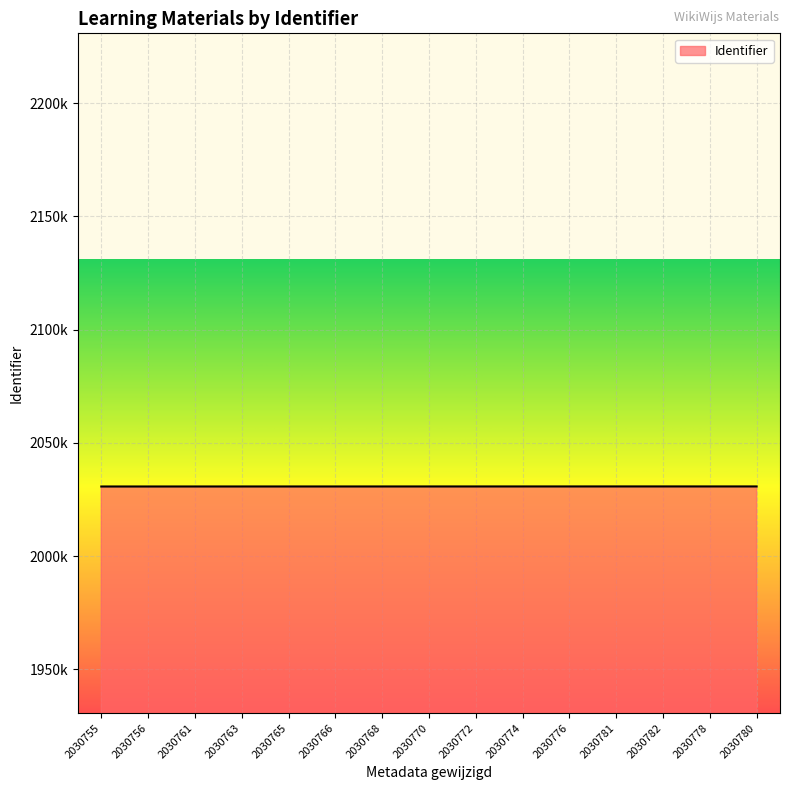

Does the chart have visible grid lines?

Yes